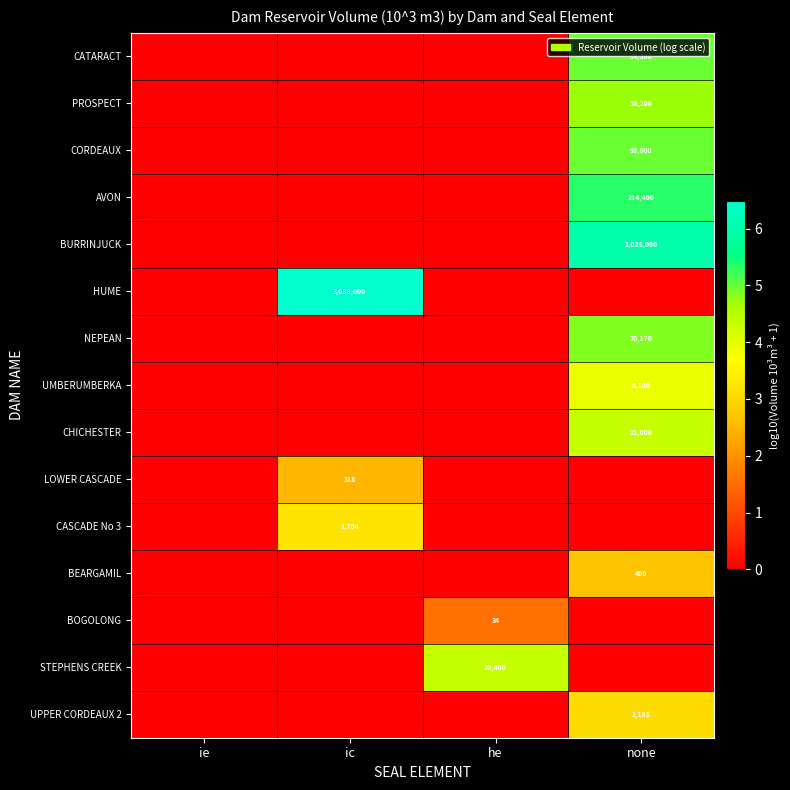

The NEPEAN series shows 107470 at none. True or false?

False